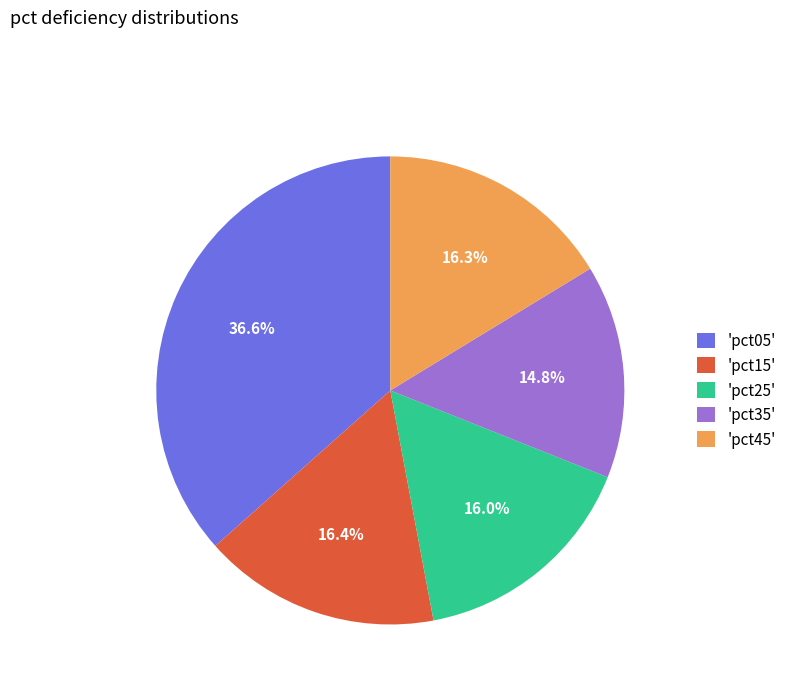

Is there a majority slice in this chart?

No